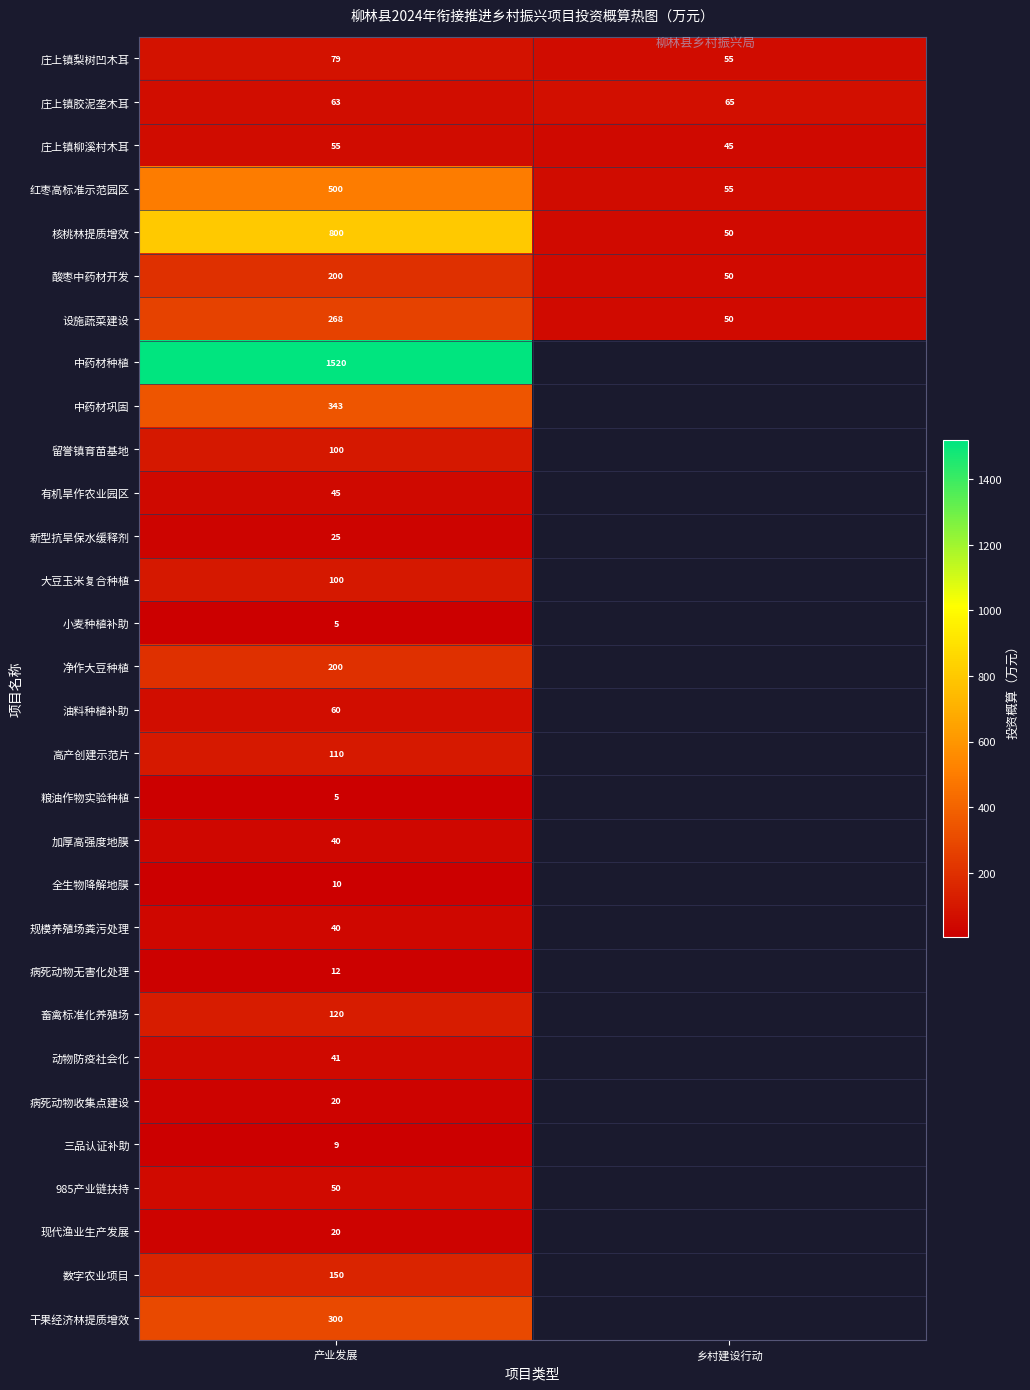

At which label does 庄上镇柳溪村木耳 reach its minimum?

乡村建设行动